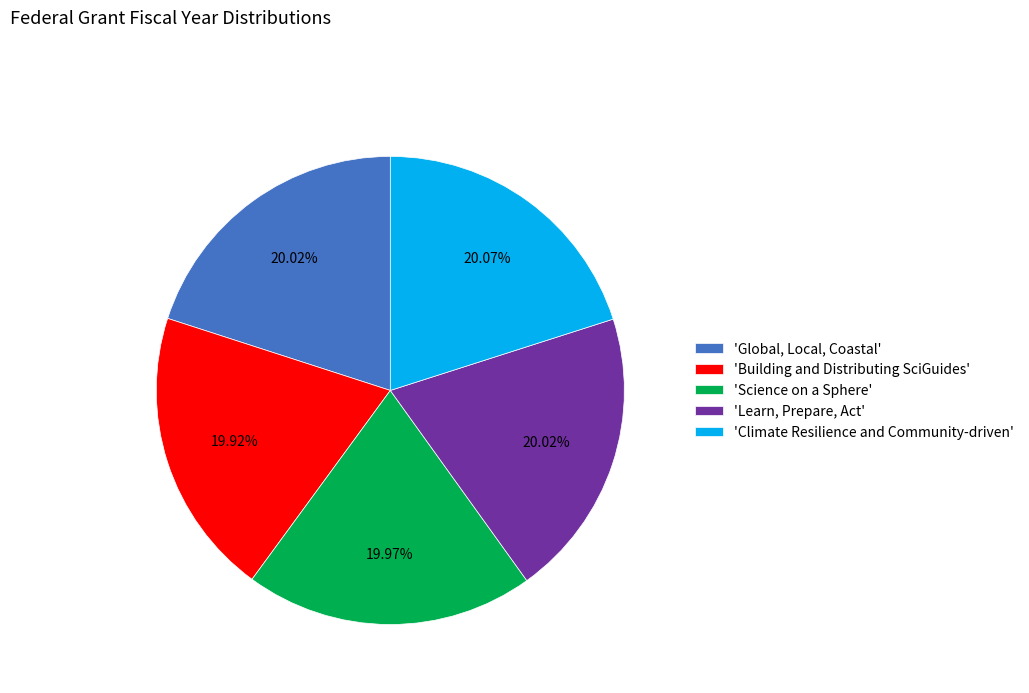

Do 'Science on a Sphere' and 'Learn, Prepare, Act' together represent more than half of the pie?

No